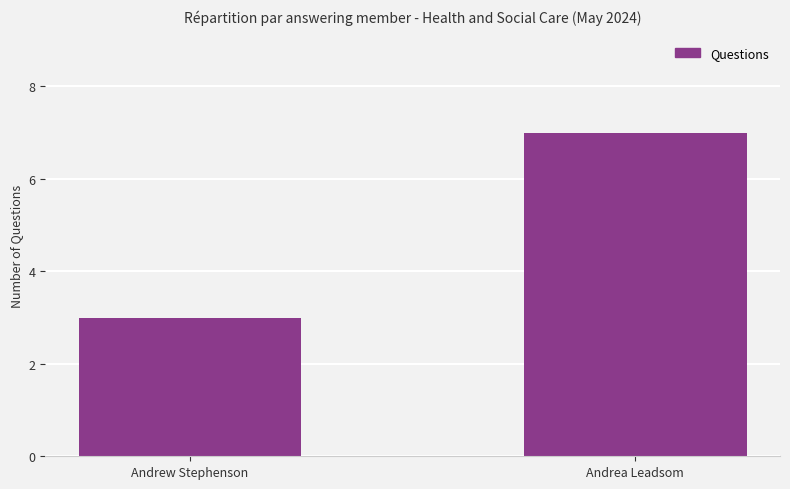

What is the minimum value shown in the chart?

3